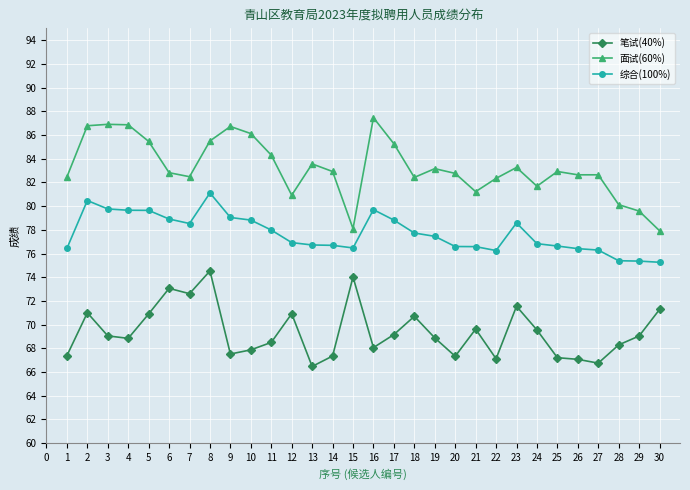

What is the sum of the 面试(60%) values at 2 and 26?

169.4